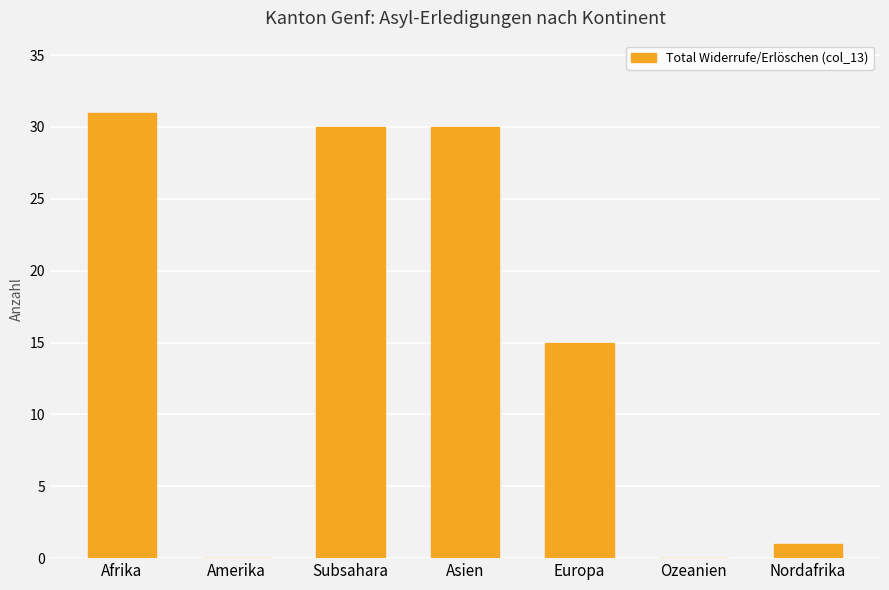

What is the maximum value shown in the chart?

31